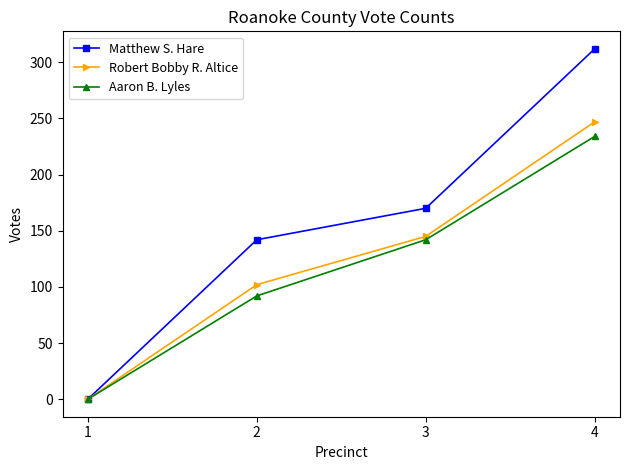

Is it true that Aaron B. Lyles equals 142 at 3?

True